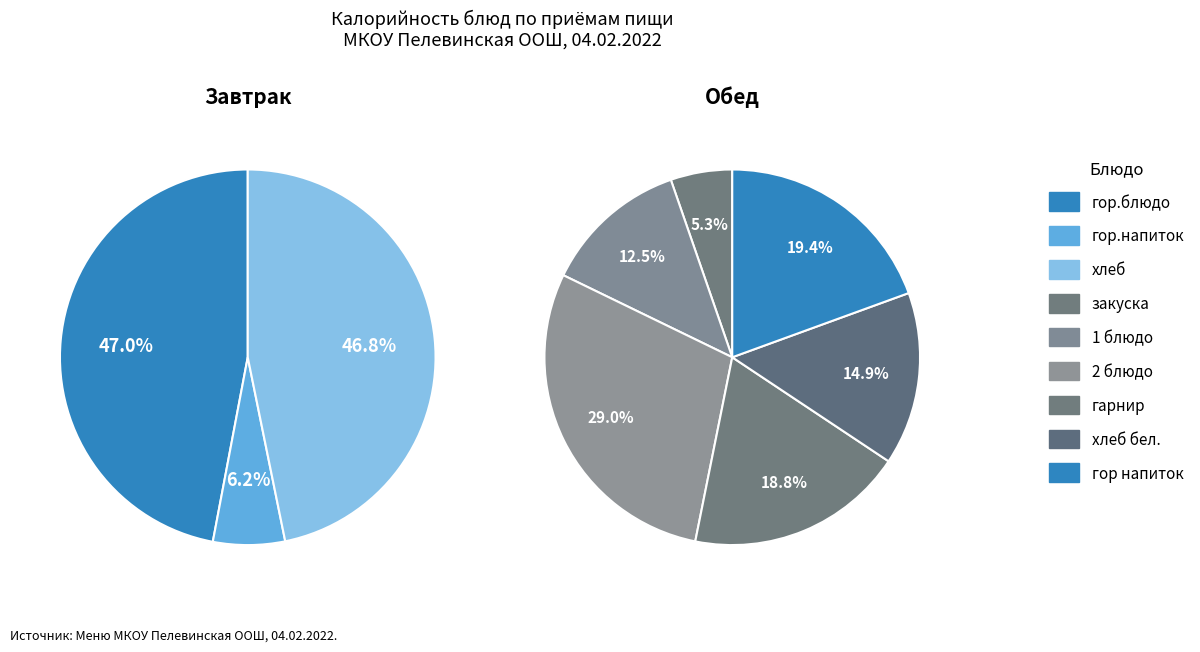

Combined, do хлеб бел. and гор.напиток account for over 50%?

No